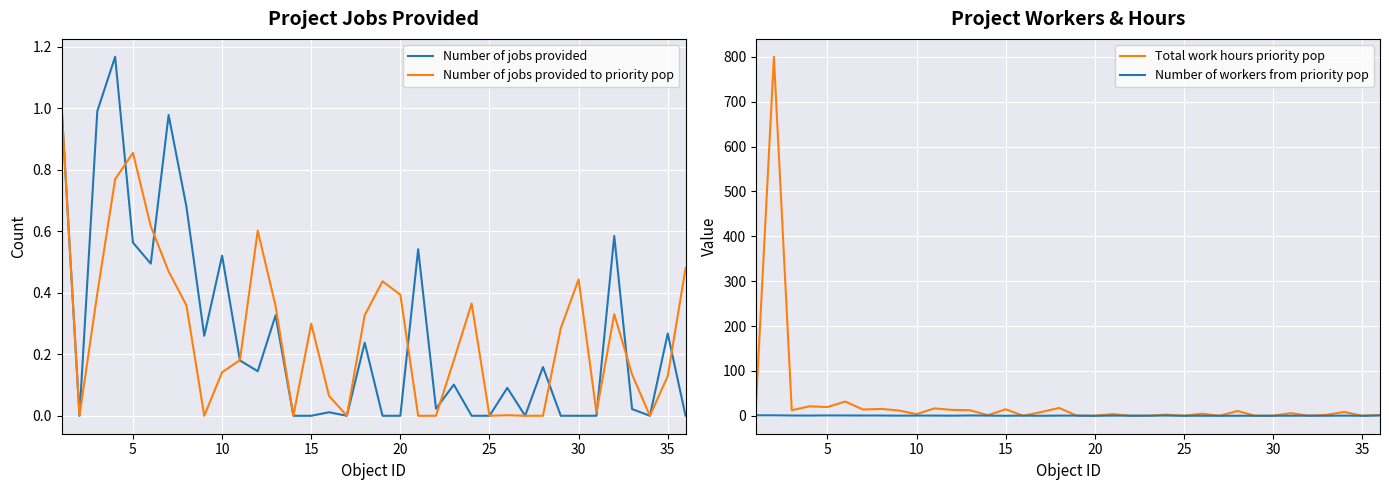

What is the maximum value for Total work hours priority pop?

800.0